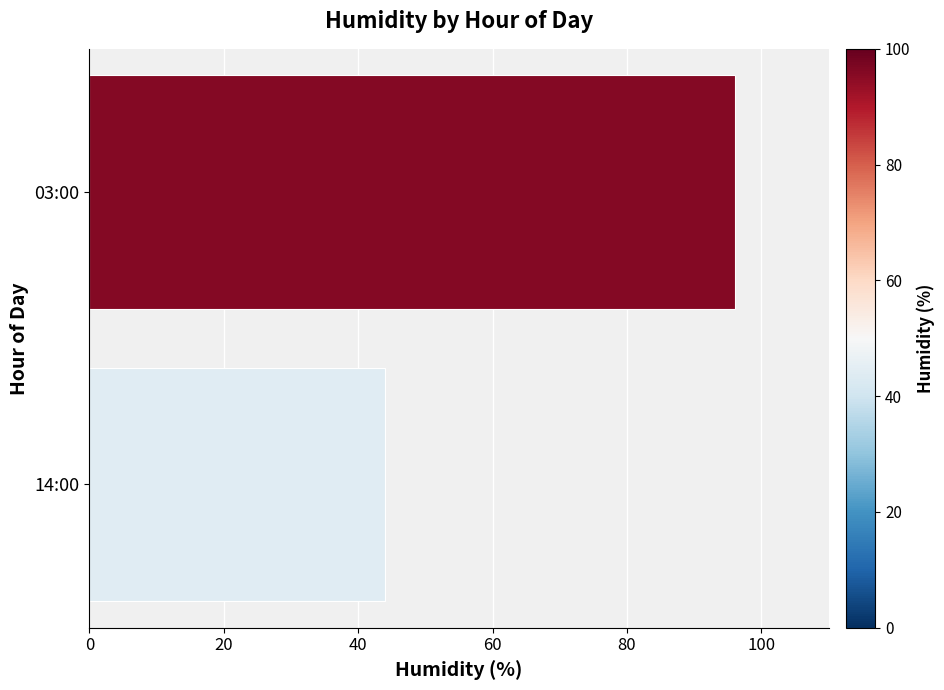

Reading top to bottom, list all the values displayed in this chart.

96	44